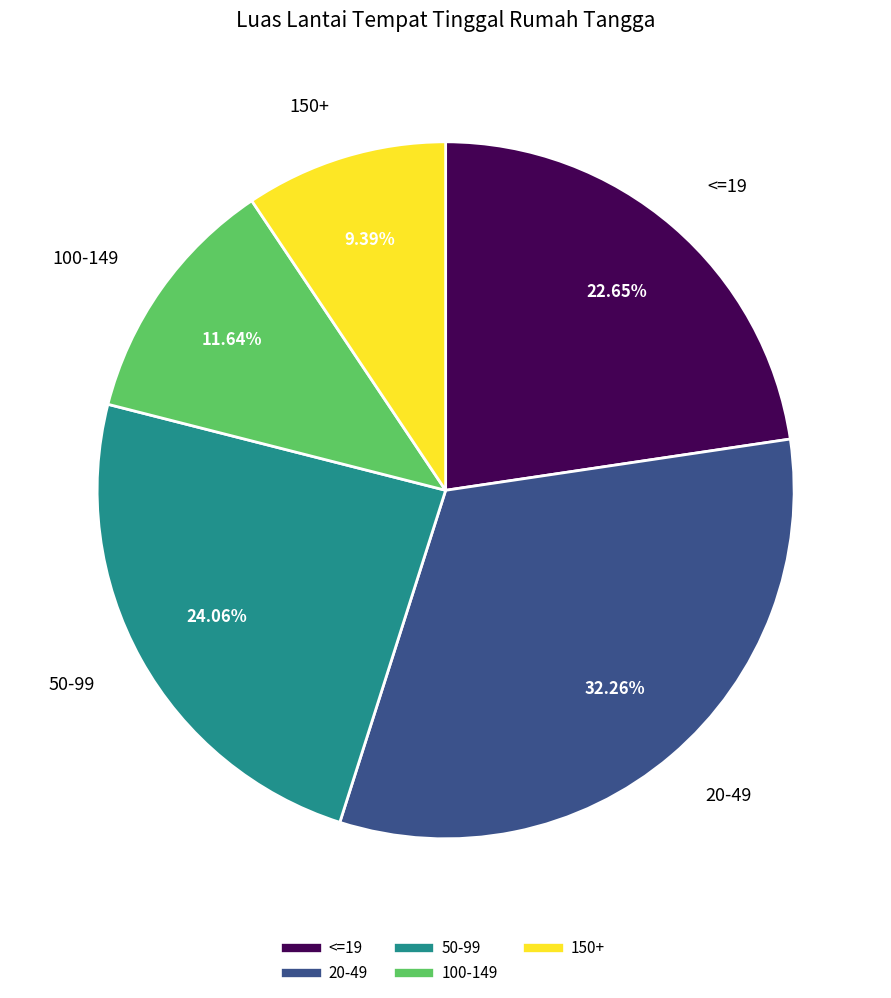

What is the ratio of the value at 20-49 to the value at <=19?

1.4